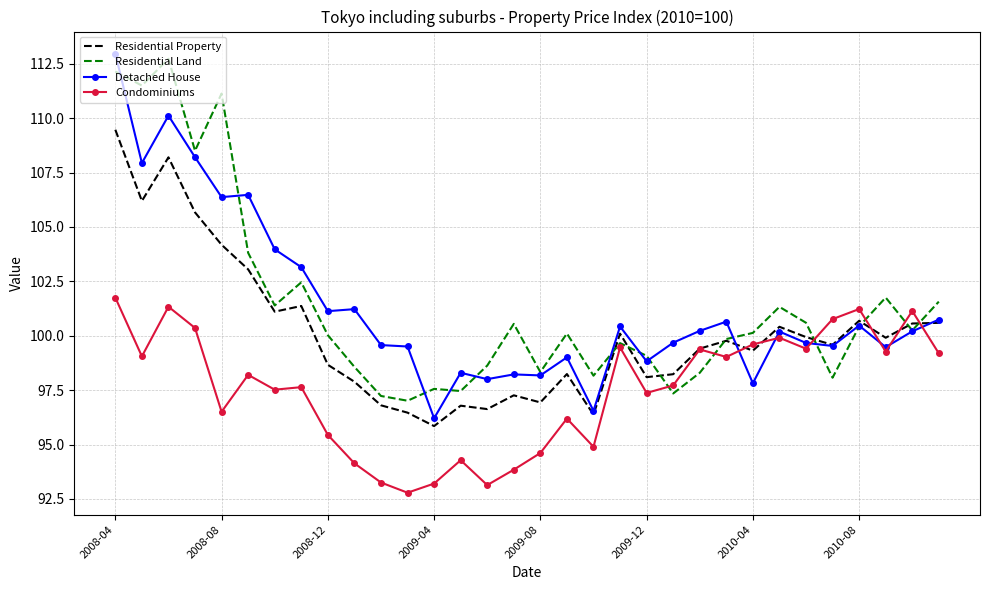

Which series has the widest spread of values?

Detached House